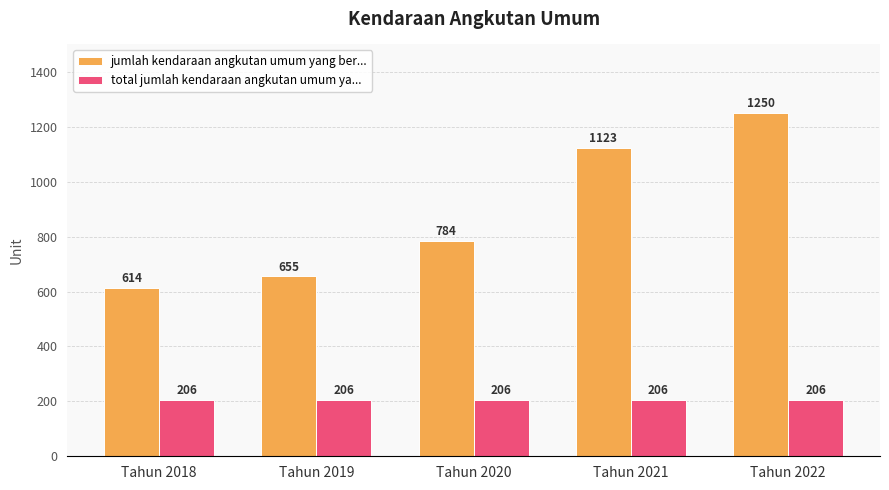

Reading left to right, transcribe all the data shown in this chart.

jumlah kendaraan angkutan umum yang ber...: 614	655	784	1123	1250
total jumlah kendaraan angkutan umum ya...: 206	206	206	206	206